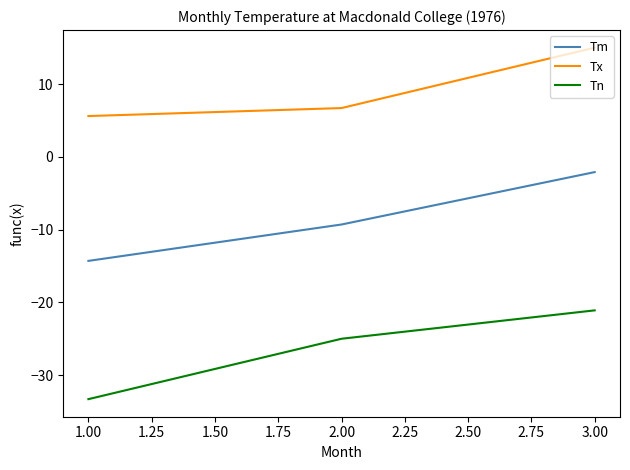

Rank the series by their maximum value, from lowest to highest.

Tn, Tm, Tx